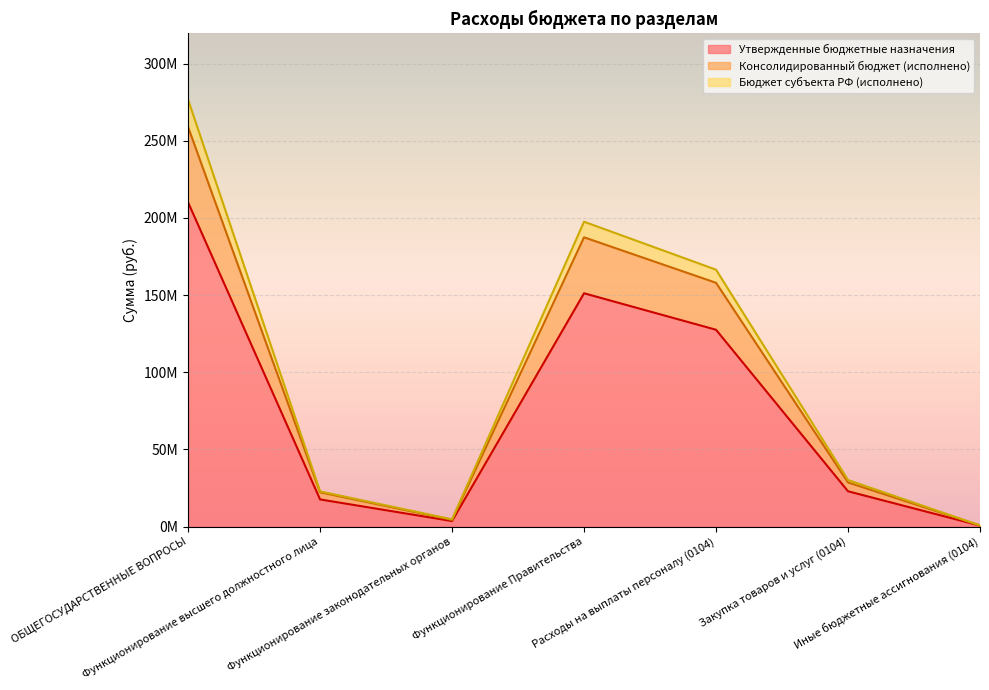

What is the label of the 6th point from the left?

Закупка товаров и услуг (0104)